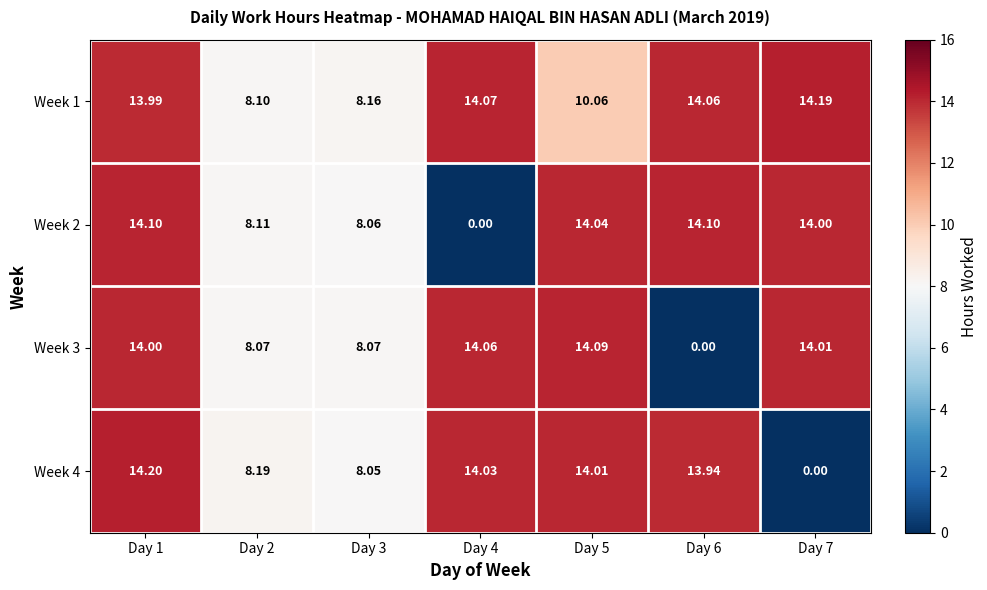

Is the value of Week 3 at Day 6 greater than the value of Week 2 at Day 5?

No